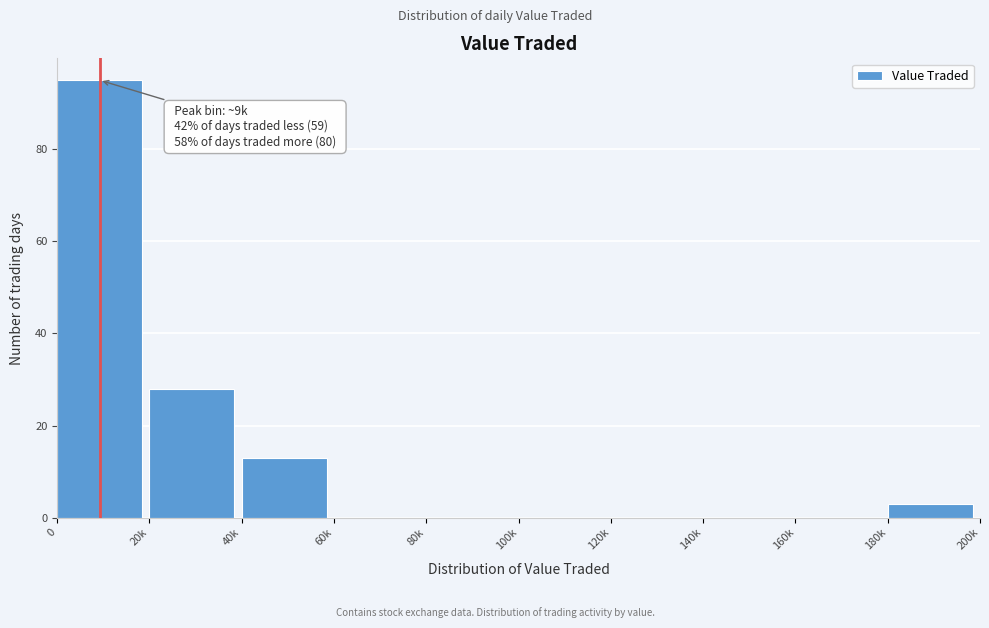

Reading left to right, transcribe all the data shown in this chart.

0=95	20k=28	40k=13	60k=0	80k=0	100k=0	120k=0	140k=0	160k=0	180k=3